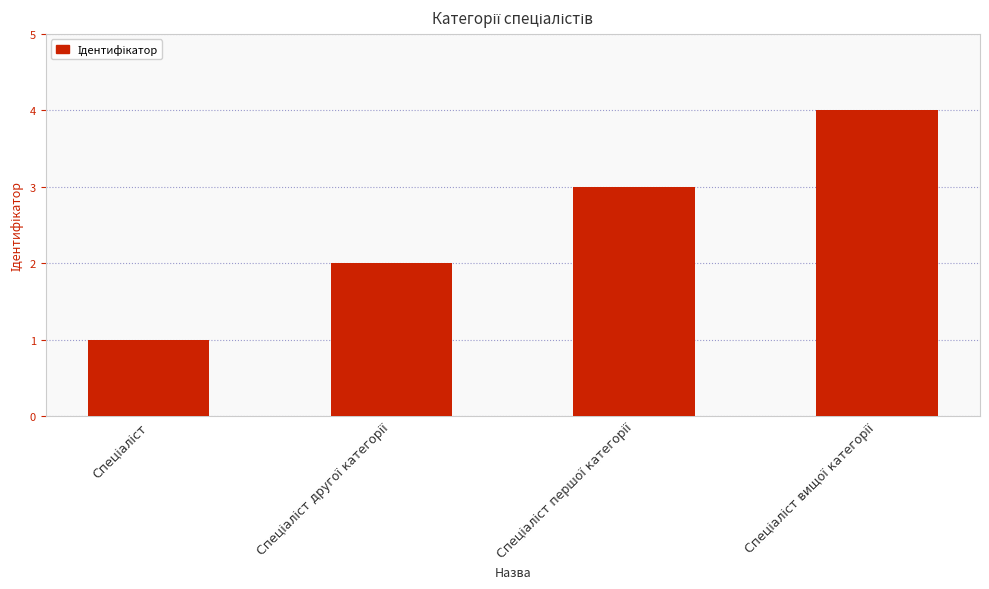

What is the greatest value displayed?

4